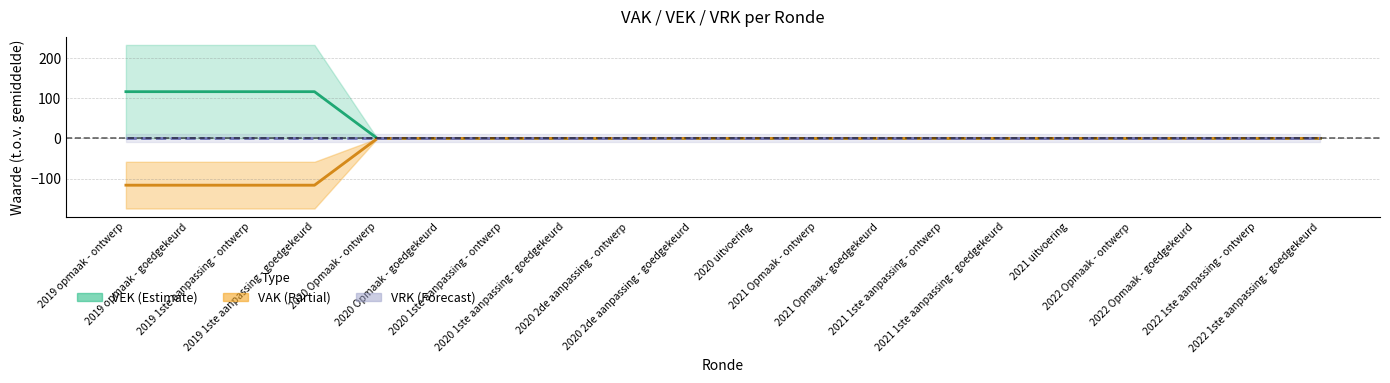

Between 2020 2de aanpassing - ontwerp and 2022 Opmaak - goedgekeurd, which is larger?

2020 2de aanpassing - ontwerp